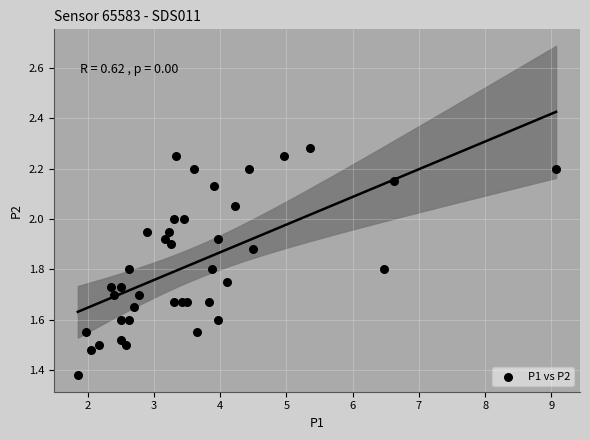

What is the range of X values (max minus min)?

7.2